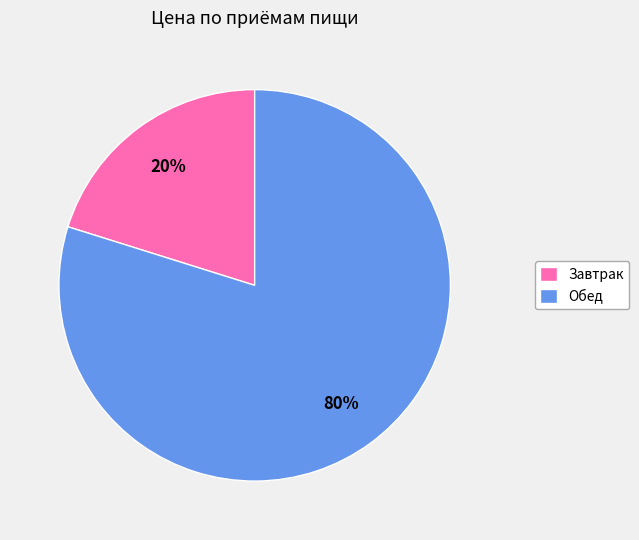

To the nearest percent, what is the difference between the largest and smallest slice percentages?

60%